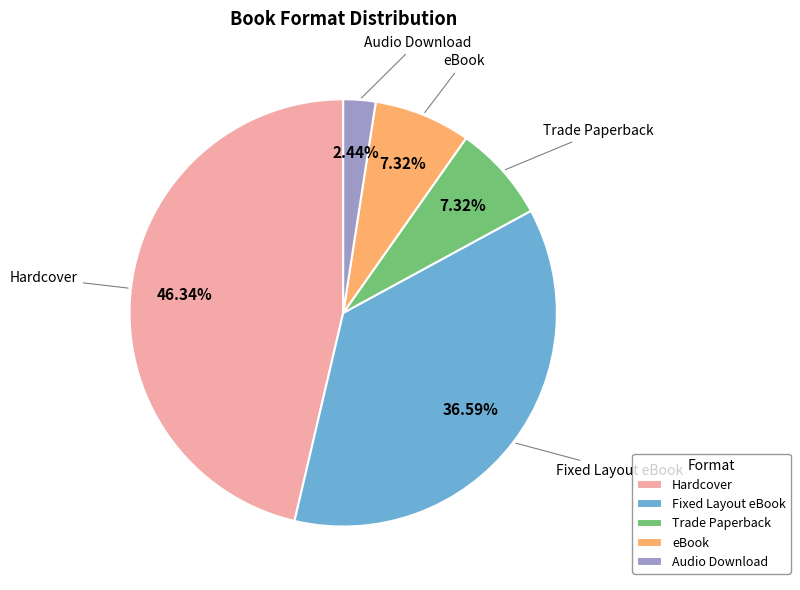

What is the ratio of the value at Audio Download to the value at Trade Paperback?

0.3